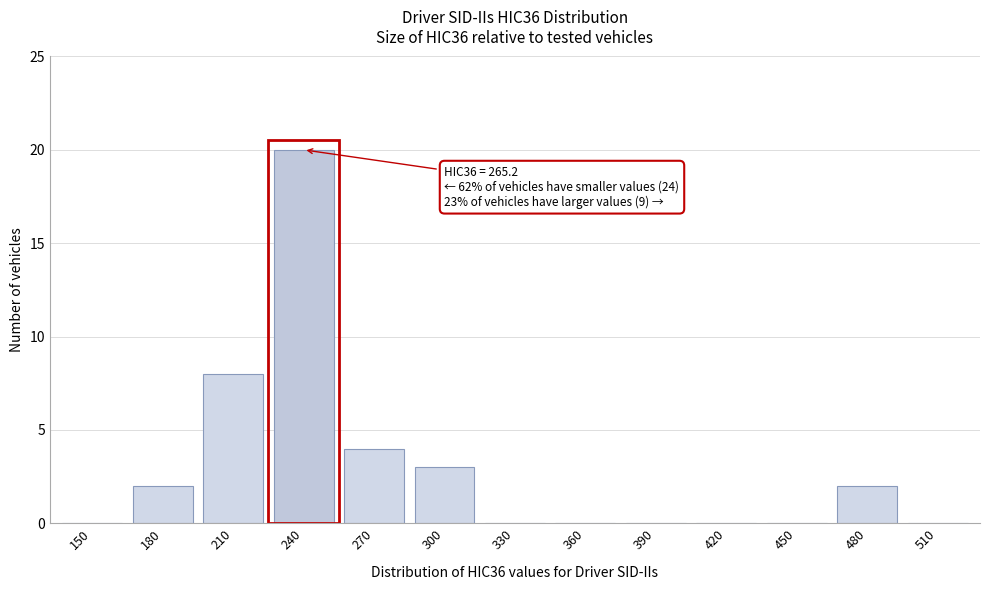

Reading right to left, what are all the values shown in this chart?

510=0	480=2	450=0	420=0	390=0	360=0	330=0	300=3	270=4	240=20	210=8	180=2	150=0